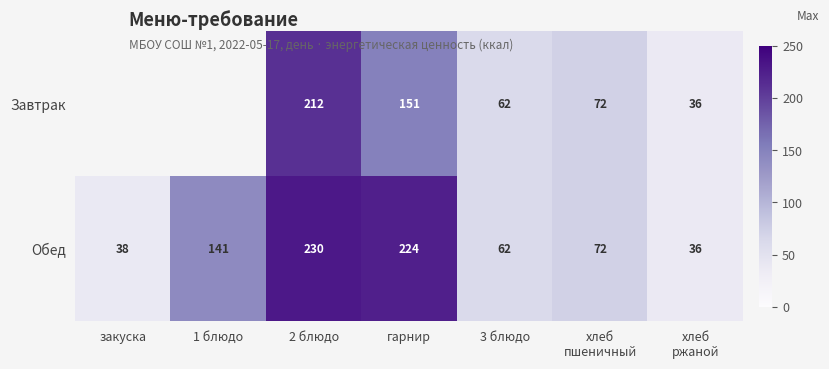

What value does the Завтрак series have at 2 блюдо?

211.8